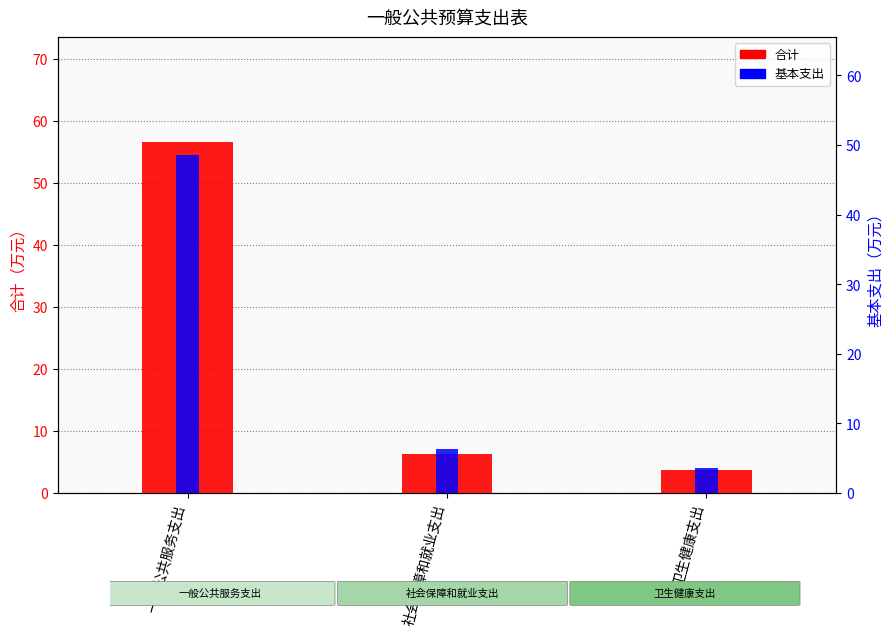

What is the sum of the 基本支出 values at 社会保障和就业支出 and 一般公共服务支出?

54.8